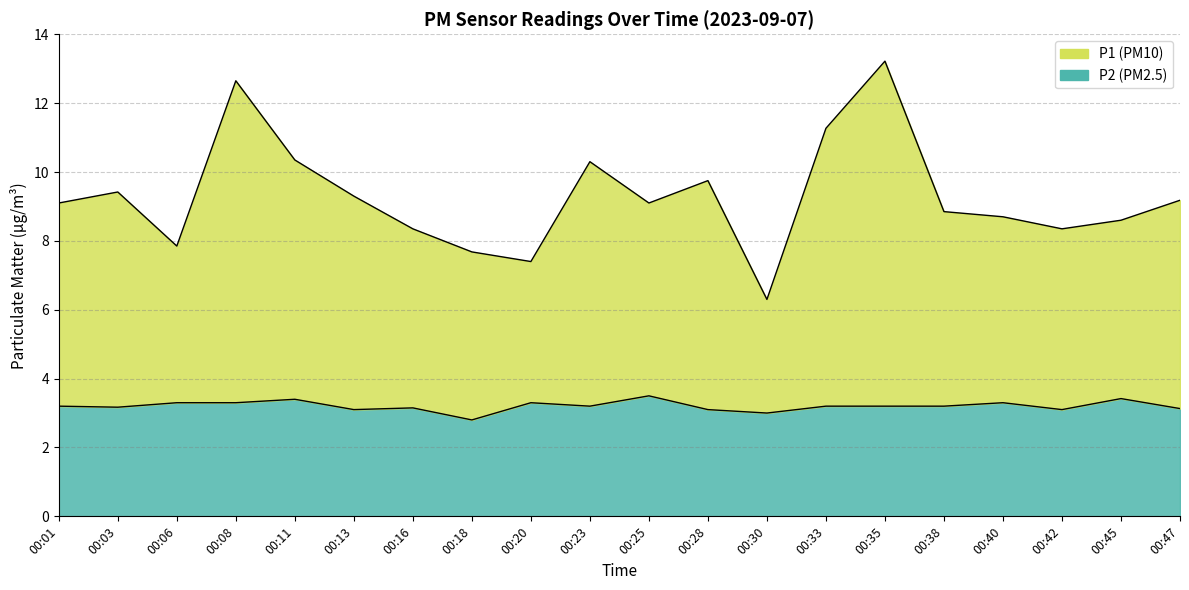

Where is the first local maximum for P2?

00:11